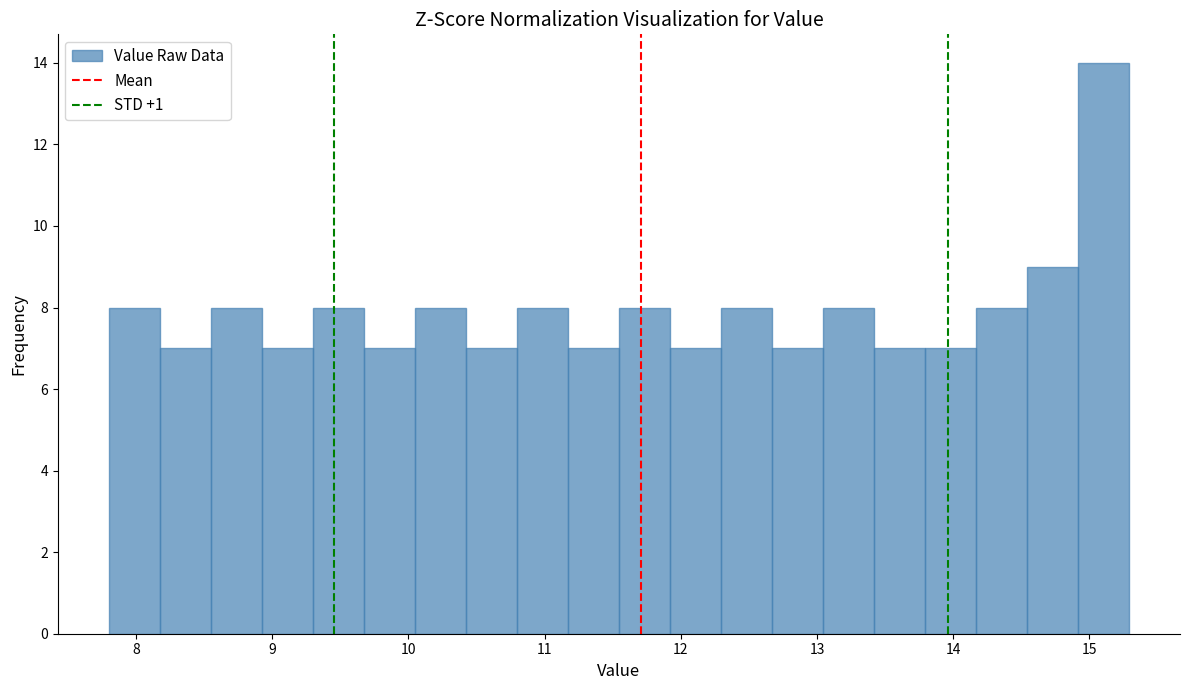

Around what value on the x-axis is the tallest bar? Give the approximate position of its centre, as read against the axis.

15.1